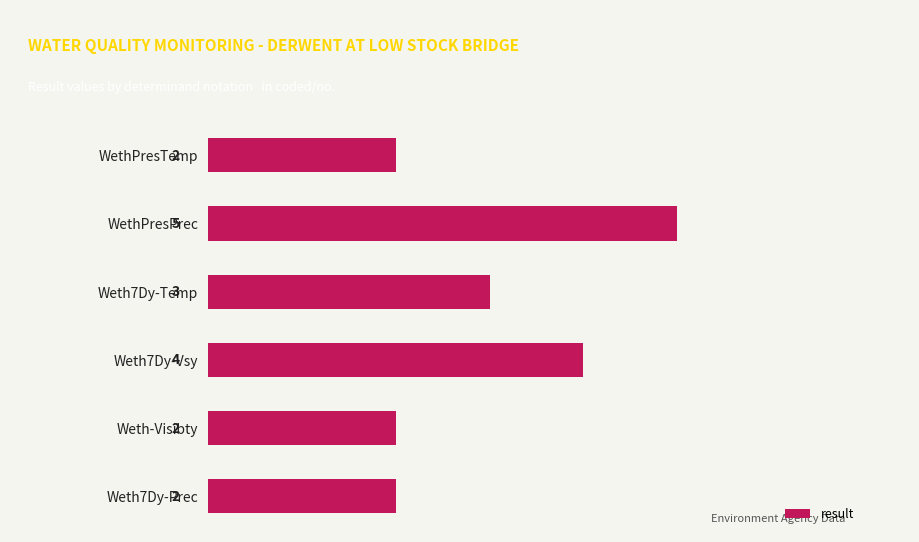

Reading bottom to top, extract all data points from this chart.

2	2	4	3	5	2